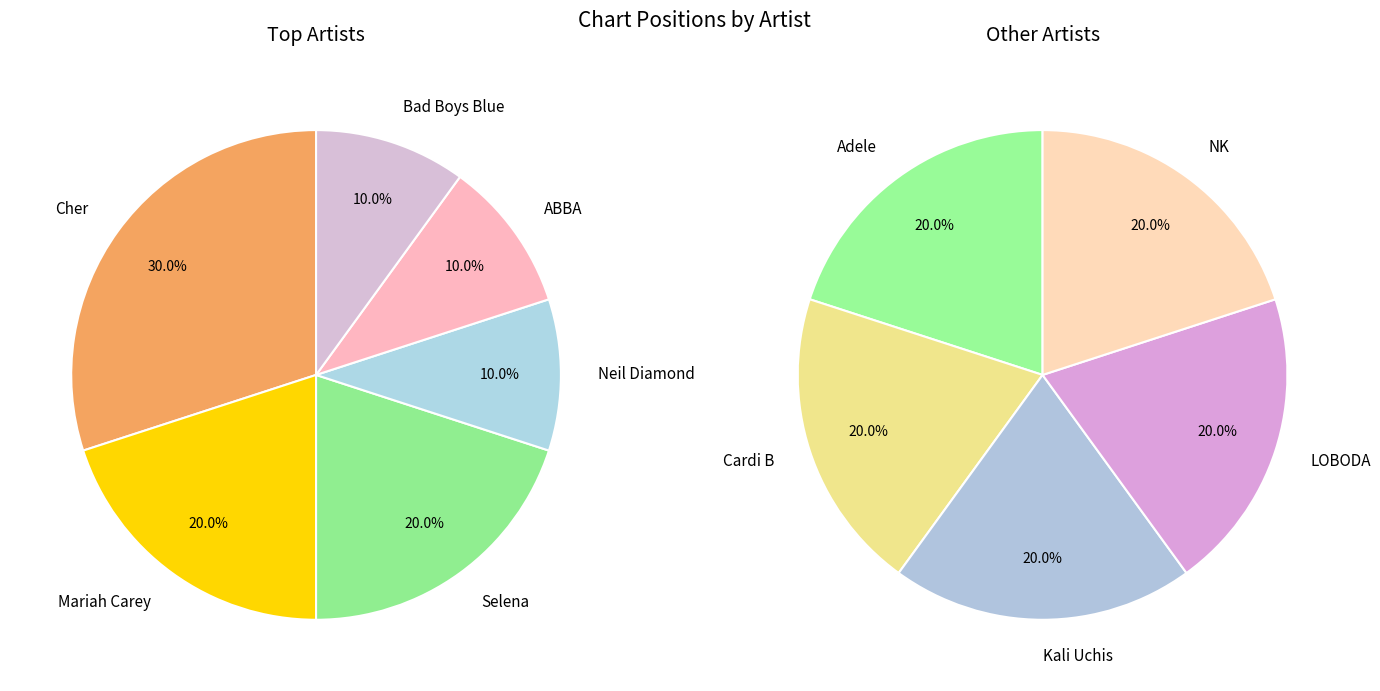

Does Selena represent more than half of the total?

No